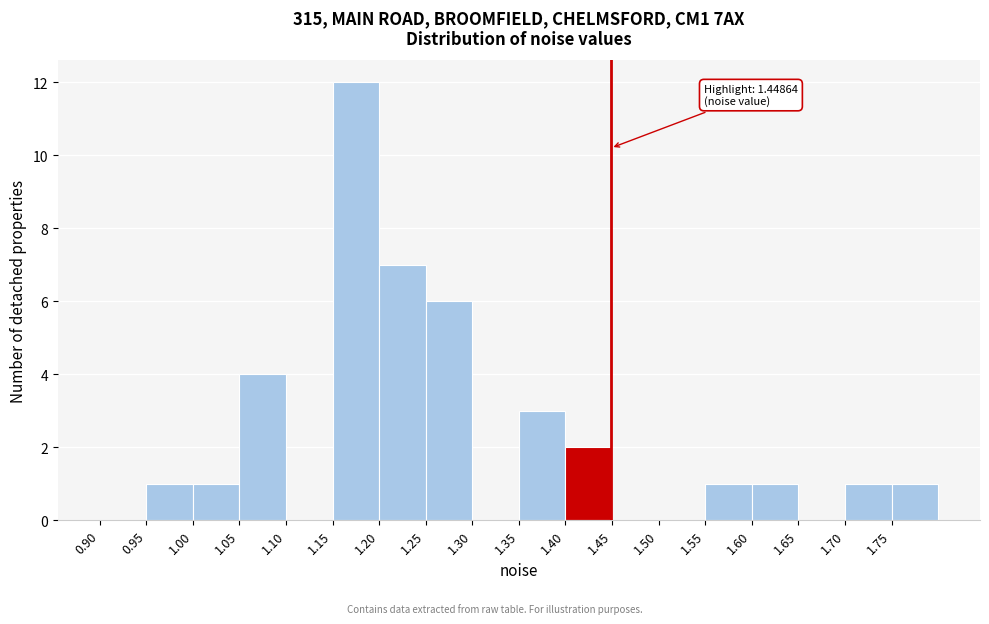

Which range on the x-axis has the tallest bar?

1.15 to 1.20